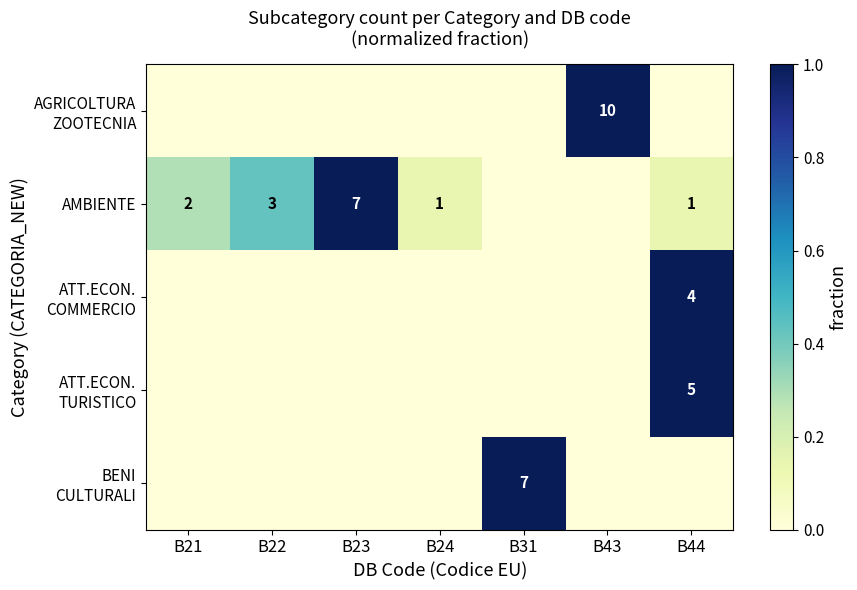

The AMBIENTE series shows 7 at B23. True or false?

True